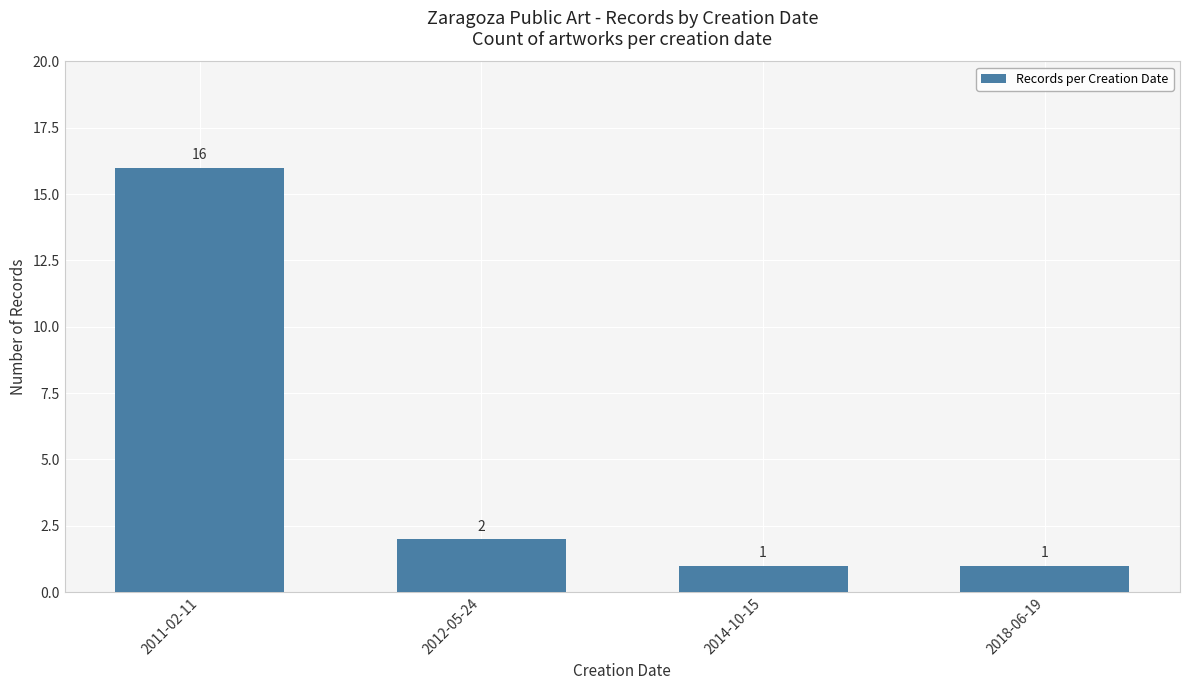

What is the change in value from 2011-02-11 to 2014-10-15?

-15